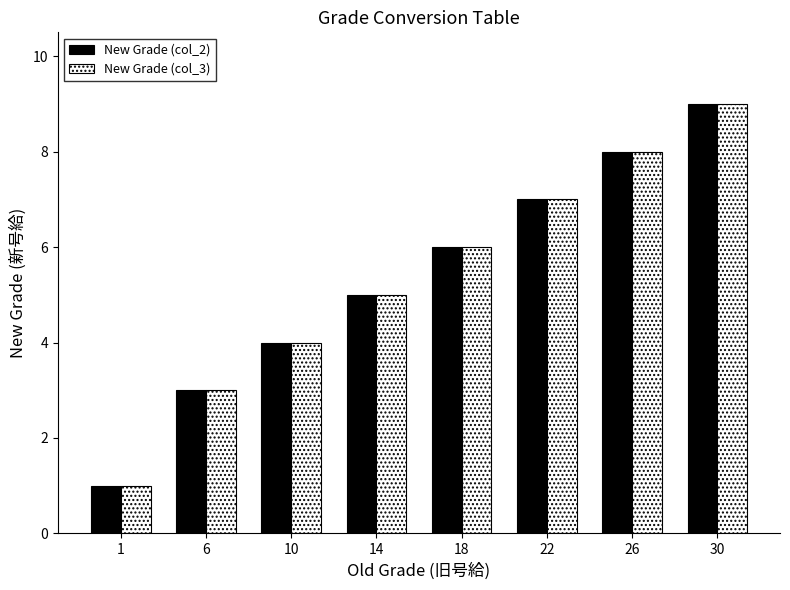

The New Grade (col_2) series shows 1 at 6. True or false?

False